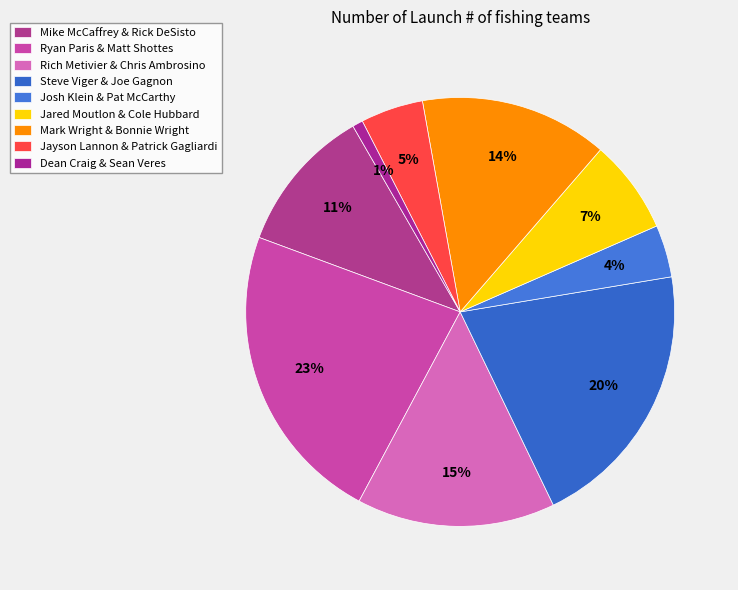

Count the number of slices in the pie.

9